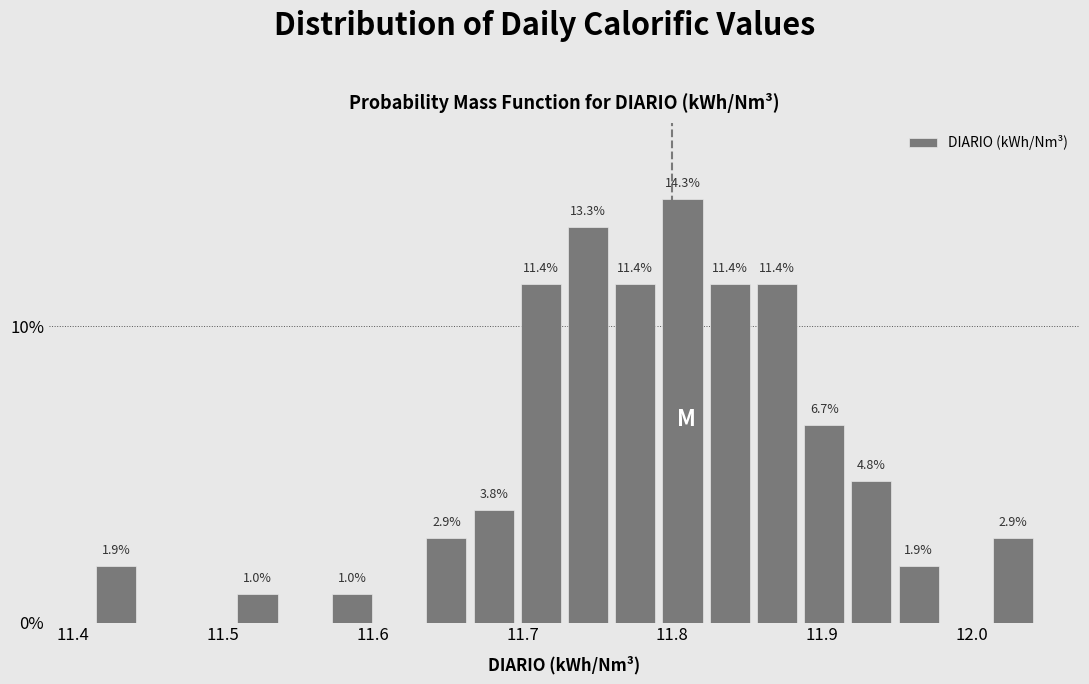

Around what value on the x-axis is the tallest bar? Give the approximate position of its centre, as read against the axis.

11.81